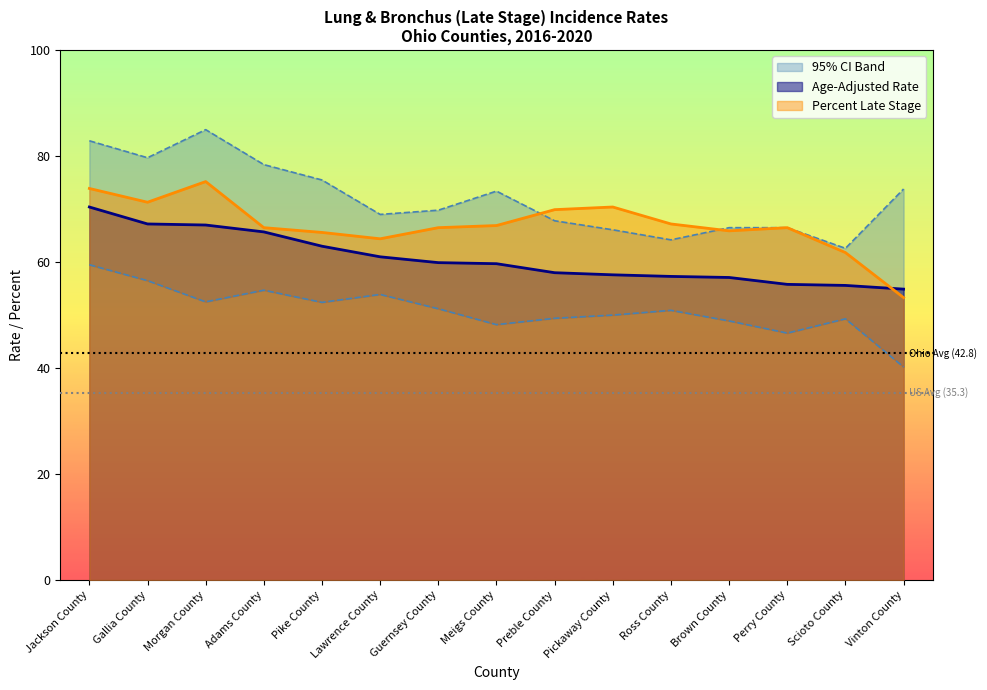

Which series has the largest range (max minus min)?

Upper 95% CI